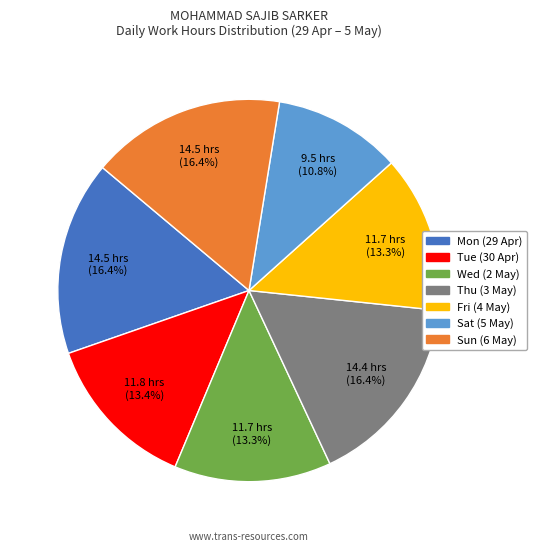

What is the smallest slice in the pie chart?

Sat